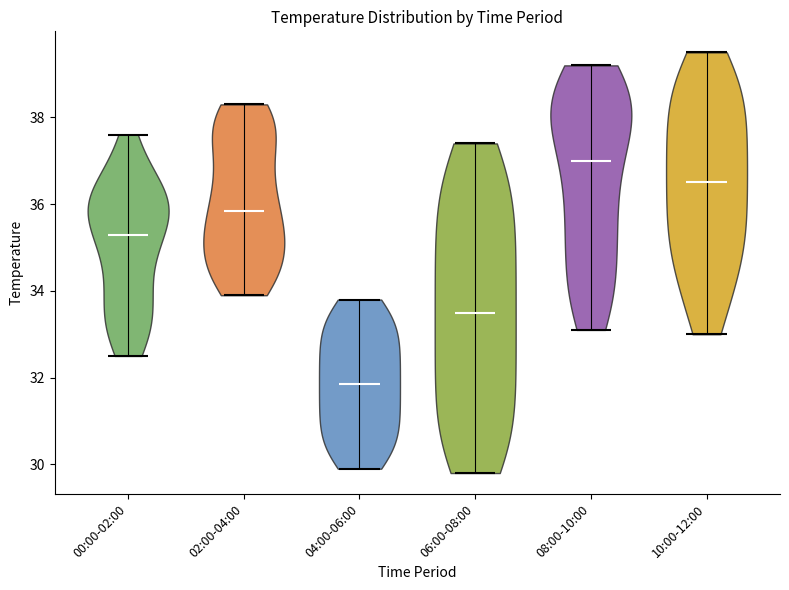

Reading left to right, read every violin against the y-axis: where its median line is, and the lowest and highest points it reaches. The values are not printed on the chart, so give them approximately, as read against the axis.

00:00-02:00: median line 35.4, lowest point 32.6, highest point 37.6
02:00-04:00: median line 35.8, lowest point 34.0, highest point 38.4
04:00-06:00: median line 31.8, lowest point 30.0, highest point 33.8
06:00-08:00: median line 33.6, lowest point 29.8, highest point 37.4
08:00-10:00: median line 37.0, lowest point 33.2, highest point 39.2
10:00-12:00: median line 36.6, lowest point 33.0, highest point 39.6